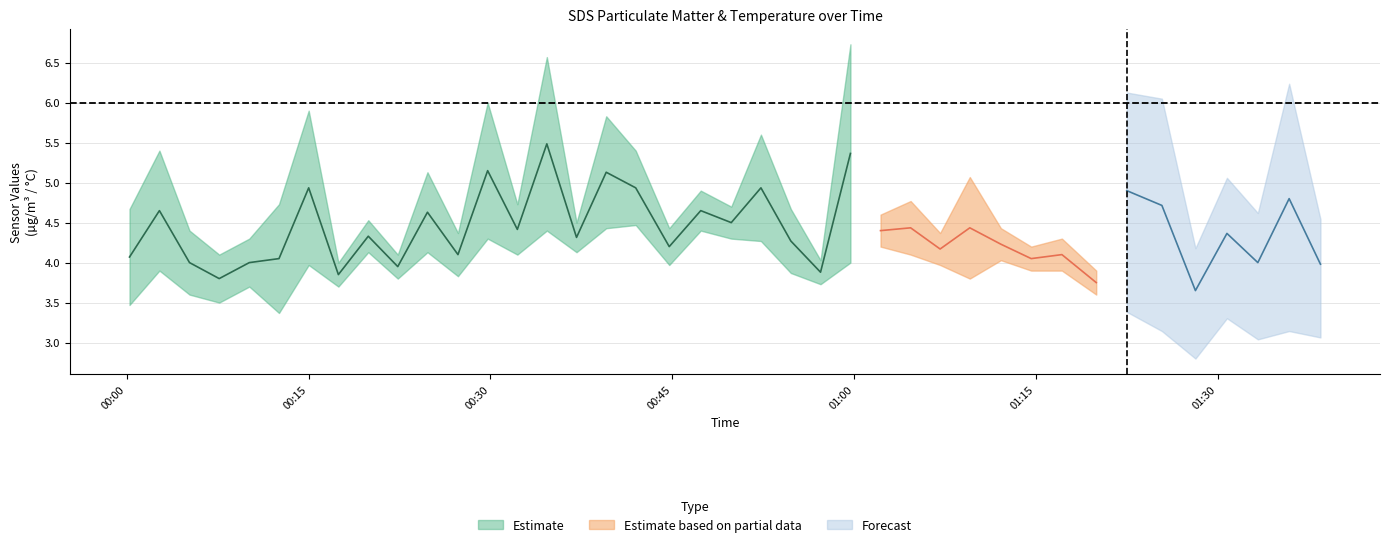

At which category is the sum across all series the highest?

14